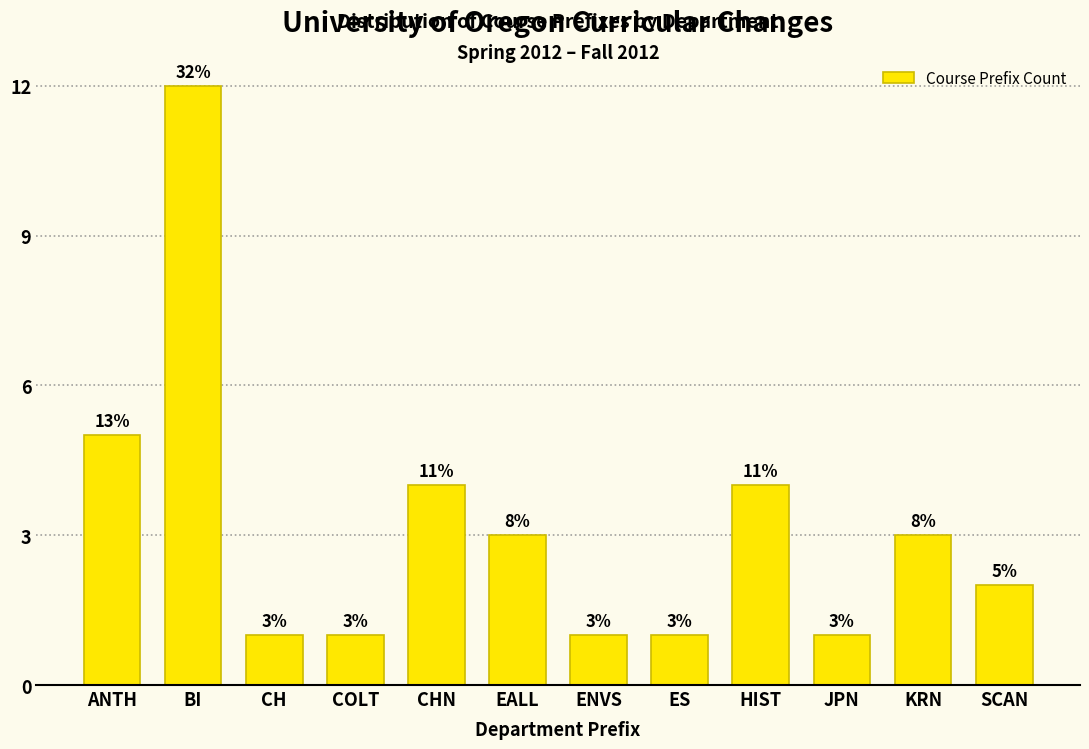

Reading left to right, transcribe all the data shown in this chart.

5	12	1	1	4	3	1	1	4	1	3	2